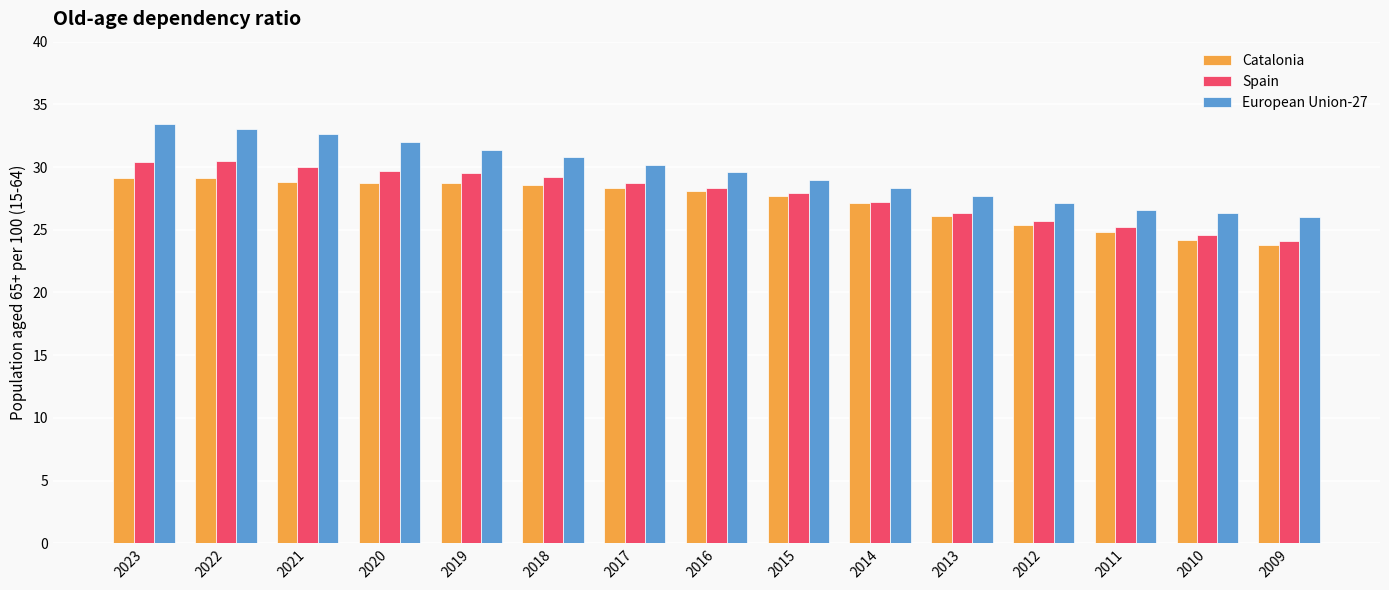

What is the value of the Spain bar at the 5th from the left?

29.5